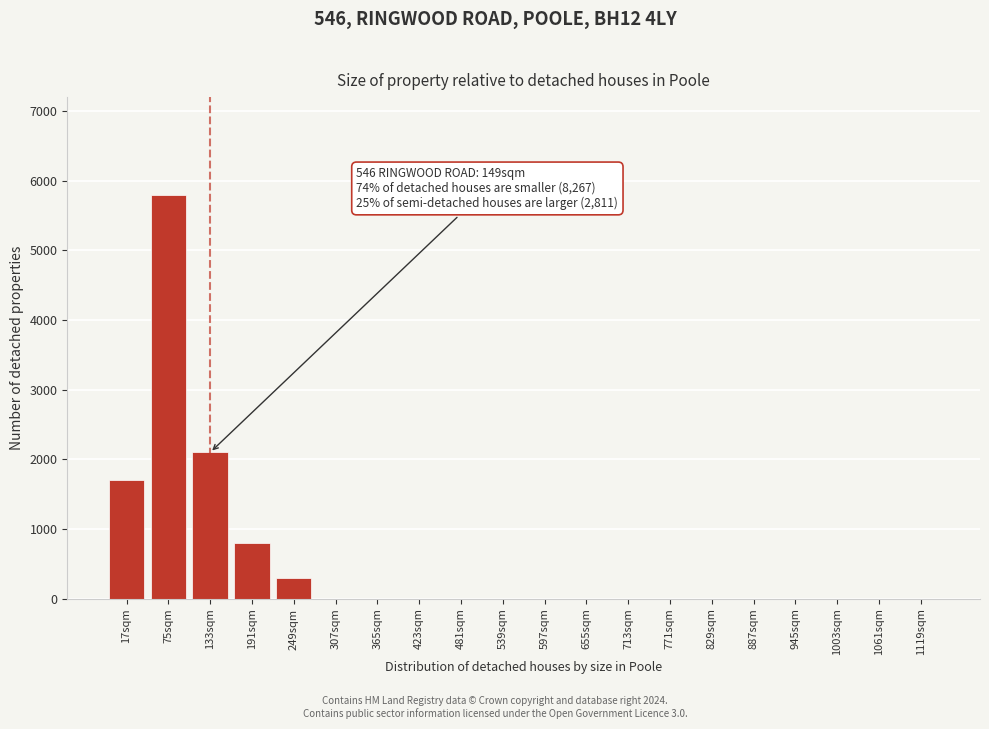

Reading left to right, extract all data points from this chart.

17sqm=1700	75sqm=5800	133sqm=2100	191sqm=800	249sqm=300	307sqm=0	365sqm=0	423sqm=0	481sqm=0	539sqm=0	597sqm=0	655sqm=0	713sqm=0	771sqm=0	829sqm=0	887sqm=0	945sqm=0	1003sqm=0	1061sqm=0	1119sqm=0